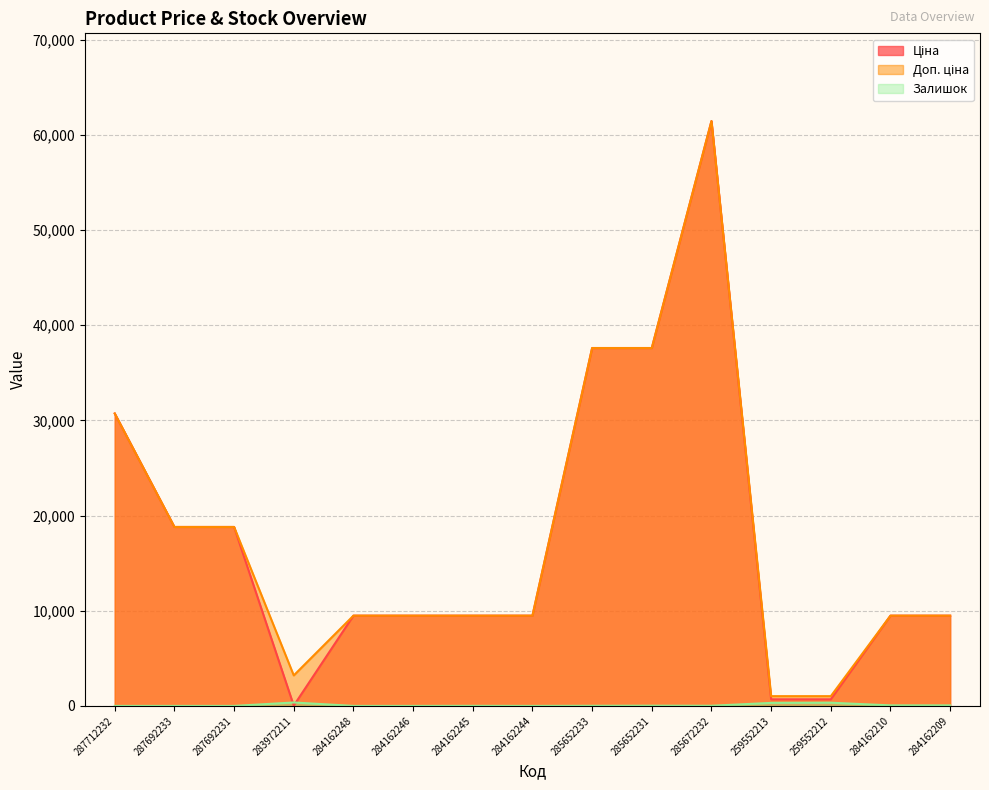

What is the maximum value for Ціна?

61434.3